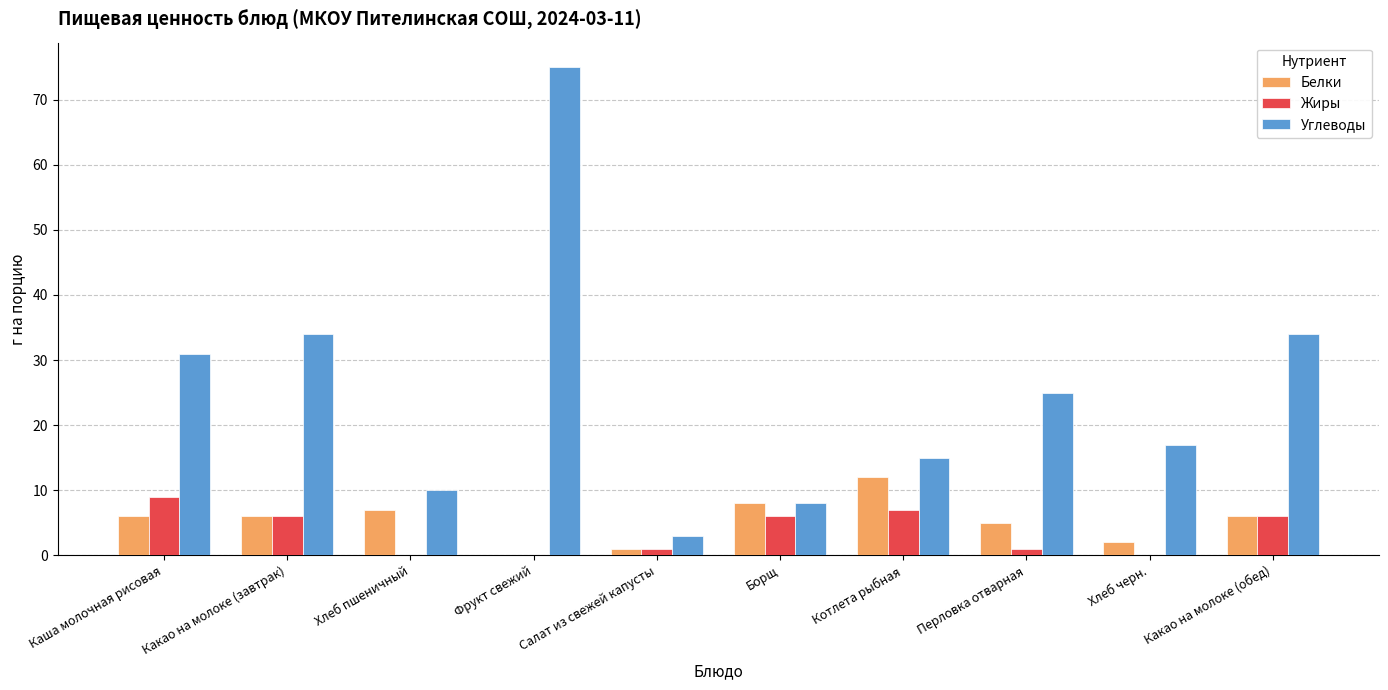

Reading left to right, list all the values displayed in this chart.

Белки: 6	6	7	0	1	8	12	5	2	6
Жиры: 9	6	0	0	1	6	7	1	0	6
Углеводы: 31	34	10	75	3	8	15	25	17	34